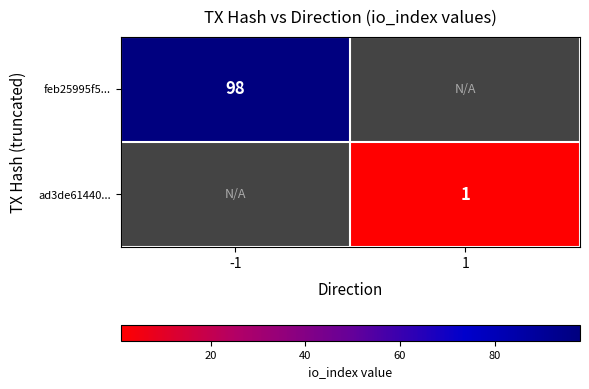

Between 1 and -1, which is larger?

-1